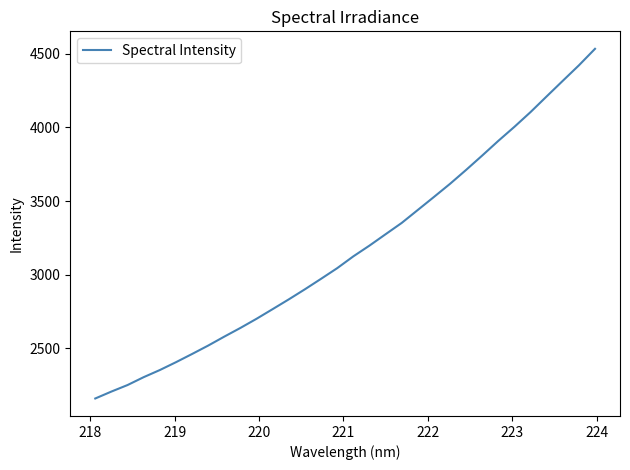

Does the chart have visible grid lines?

No